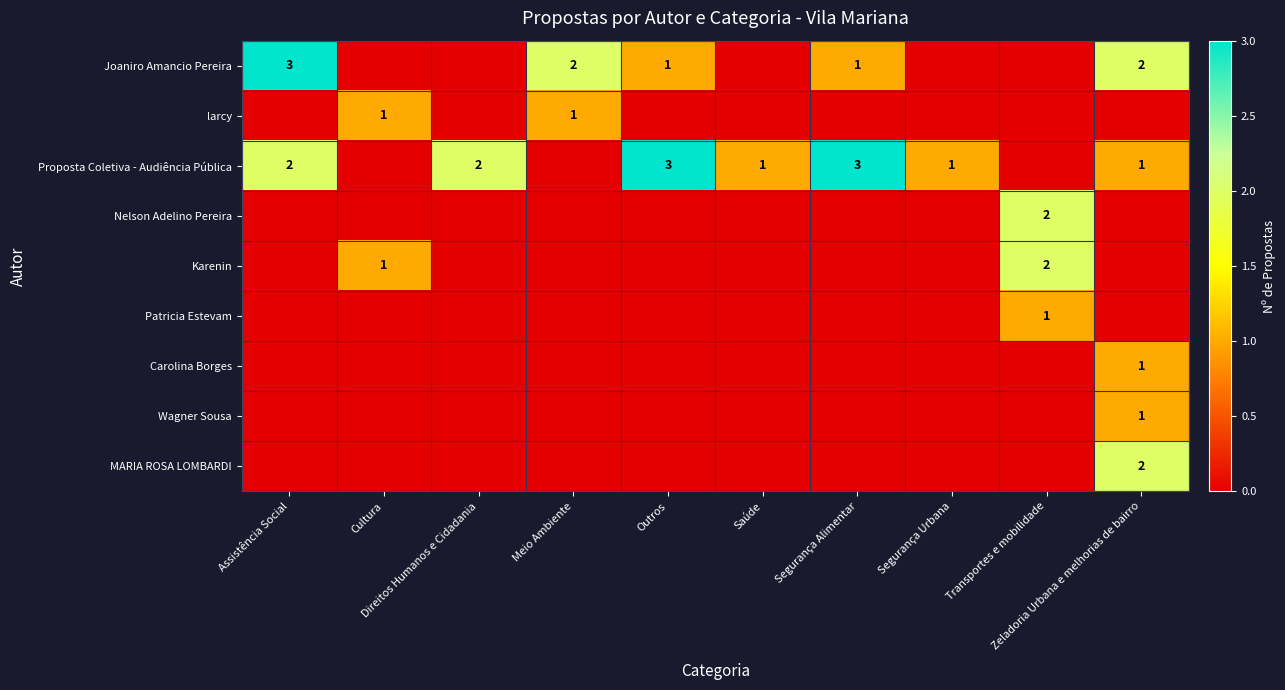

Which series has the largest total across all categories?

Proposta Coletiva - Audiência Pública